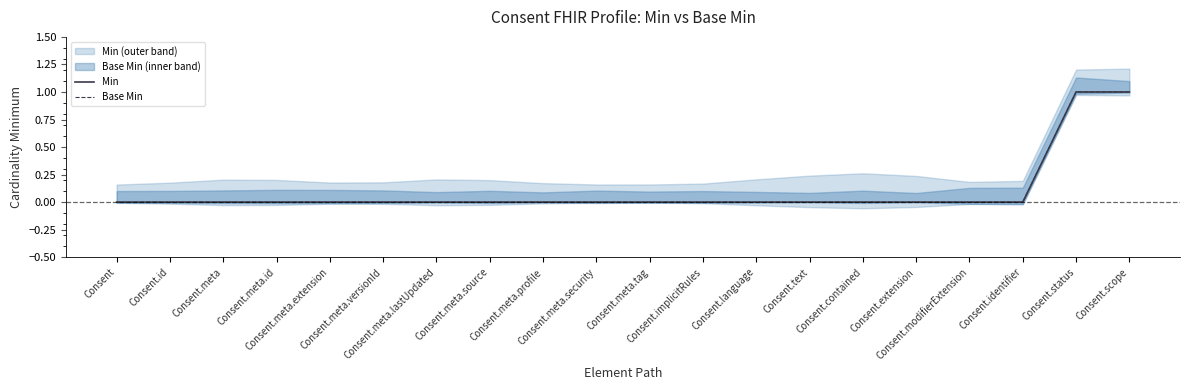

What is the maximum value shown in the chart?

1